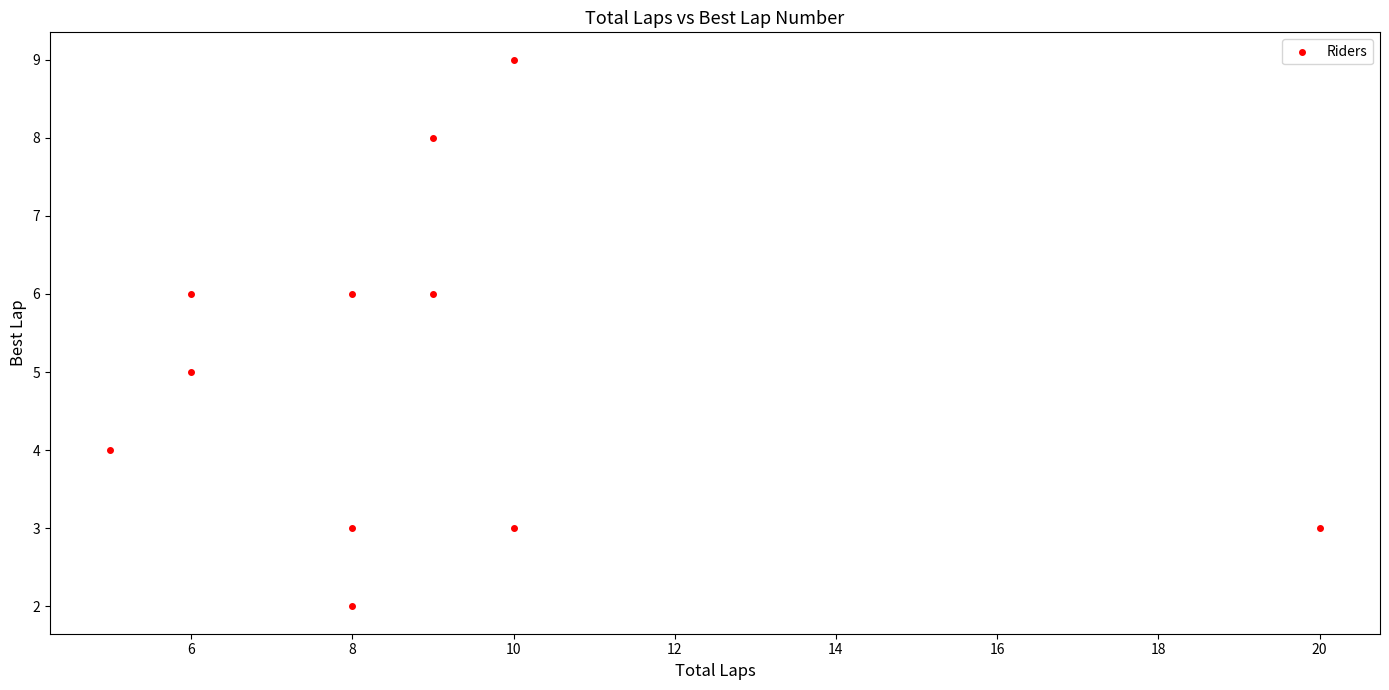

What is the average X value?

9